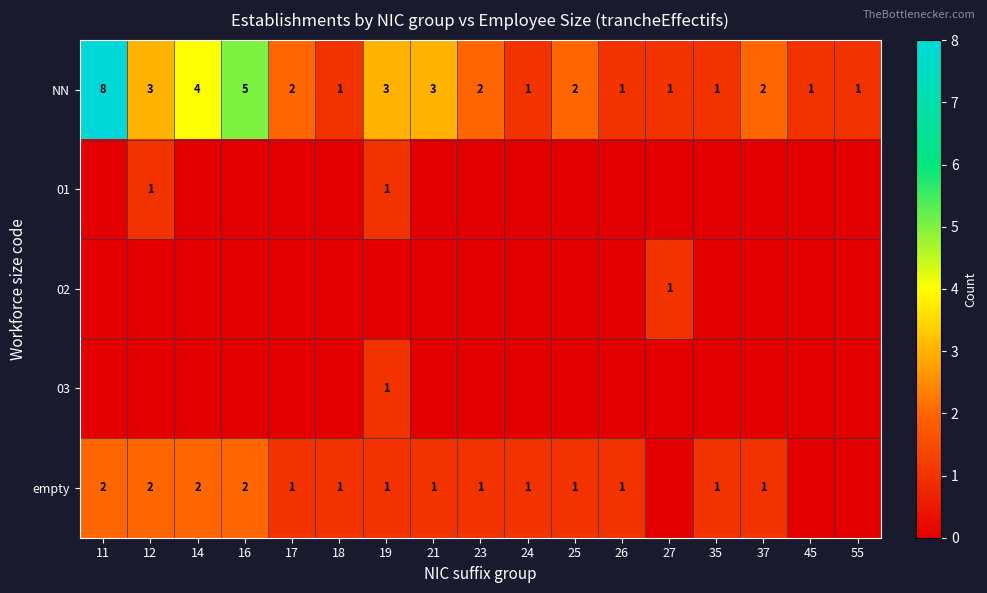

True or false: NN has a value of 5 at 12.

False